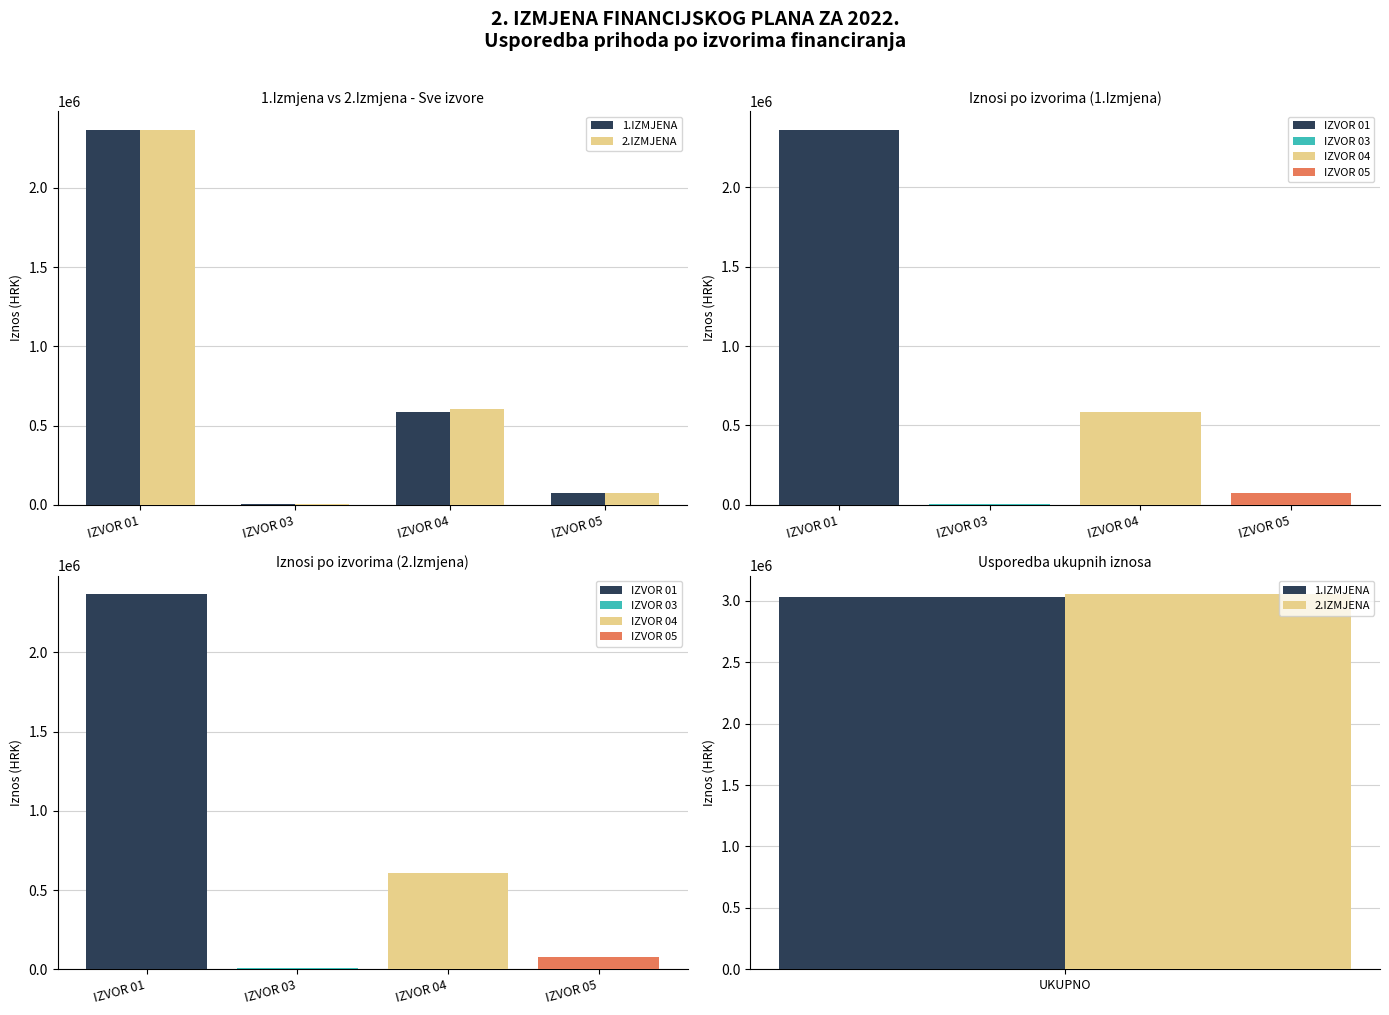

Between IZVOR 01 and IZVOR 04, which is larger?

IZVOR 01